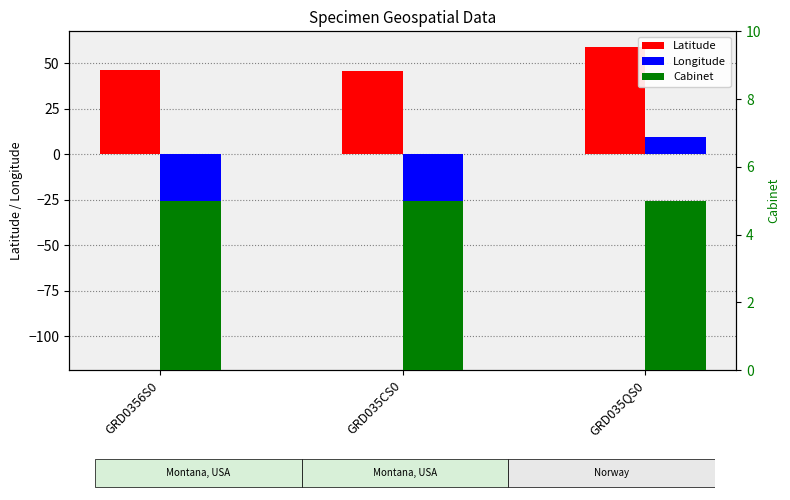

Reading left to right, list all the values displayed in this chart.

Latitude: 46.0	45.9	59.0
Longitude: -110.0	-109.9	9.6
Cabinet: 5.0	5.0	5.0